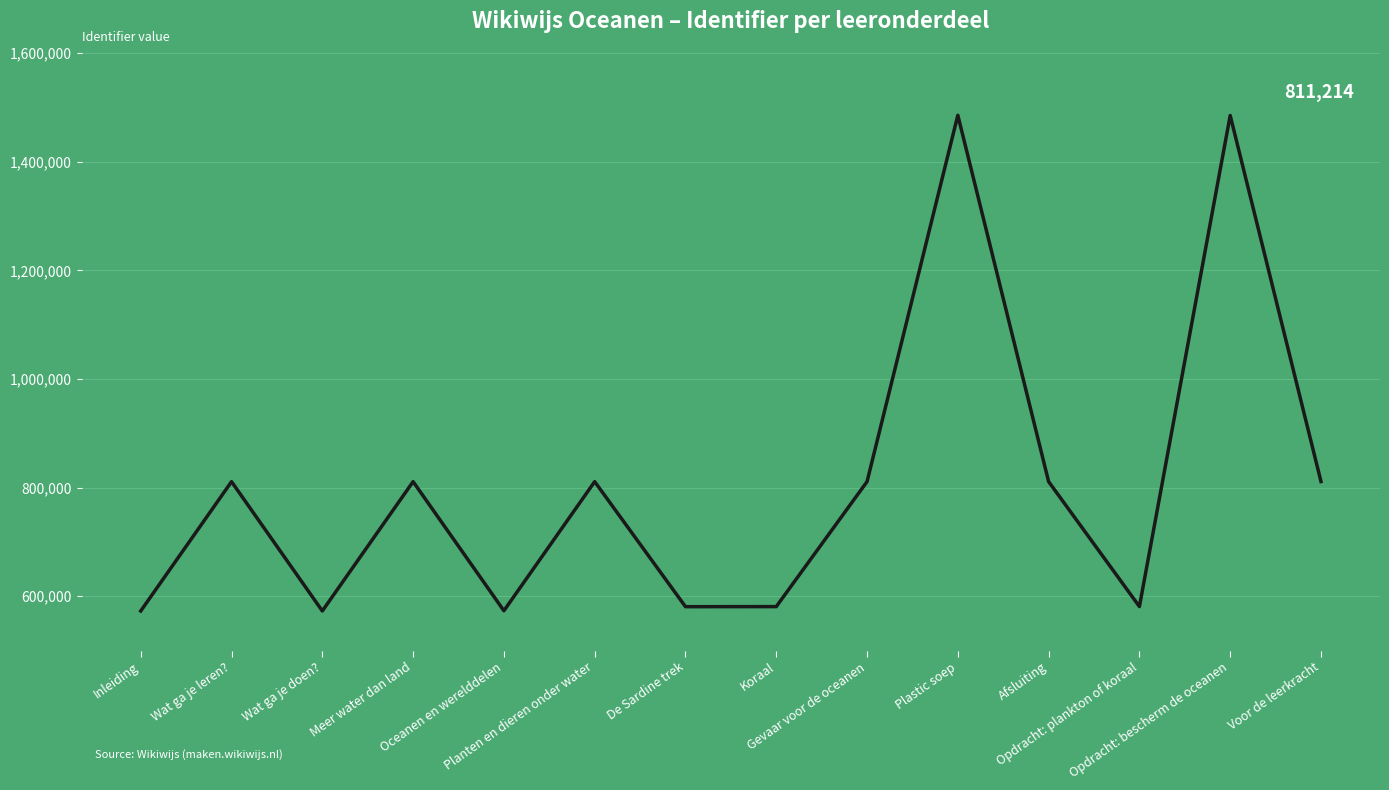

What is the smallest value displayed?

572928